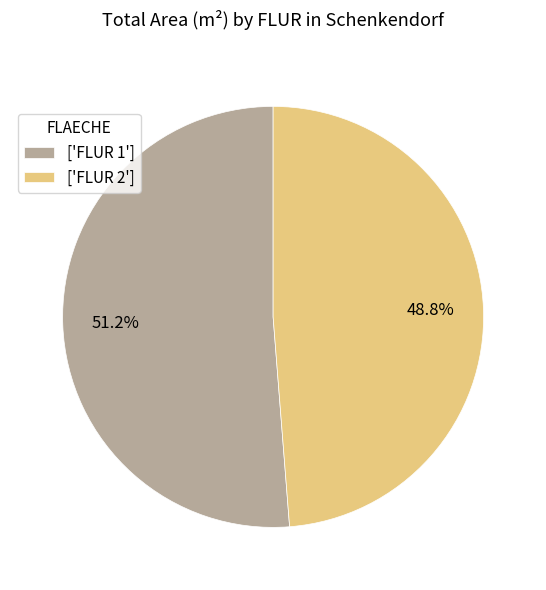

How much of the chart is everything except ['FLUR 1']?

48.8%